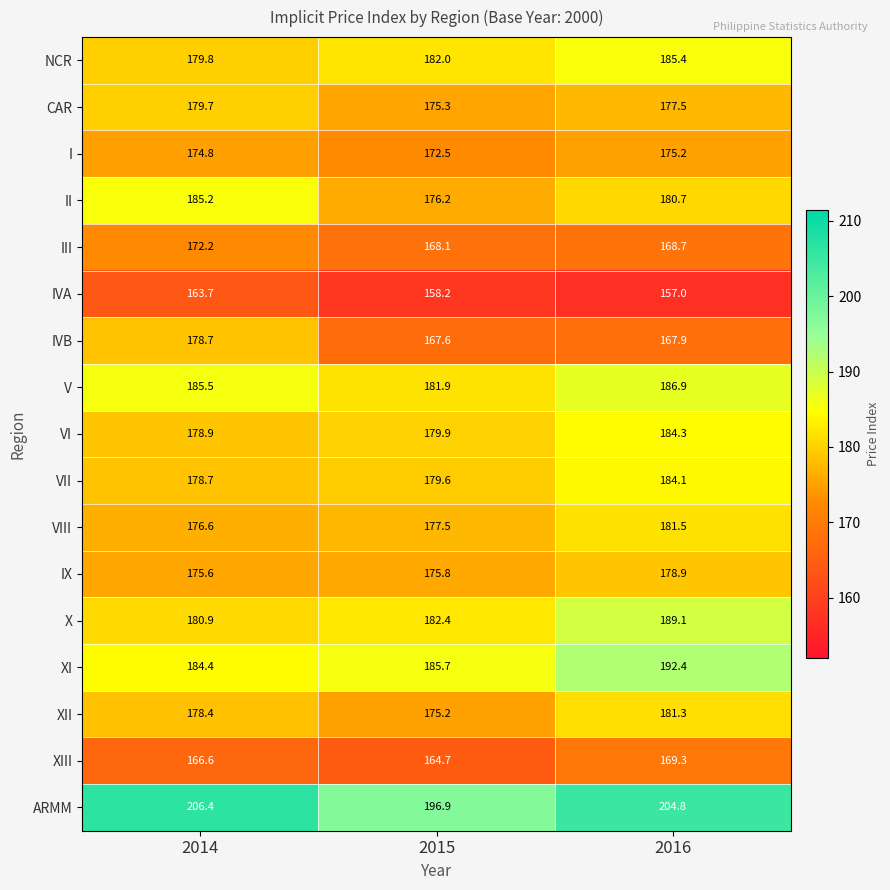

Is it true that I equals 174.8 at 2014?

True